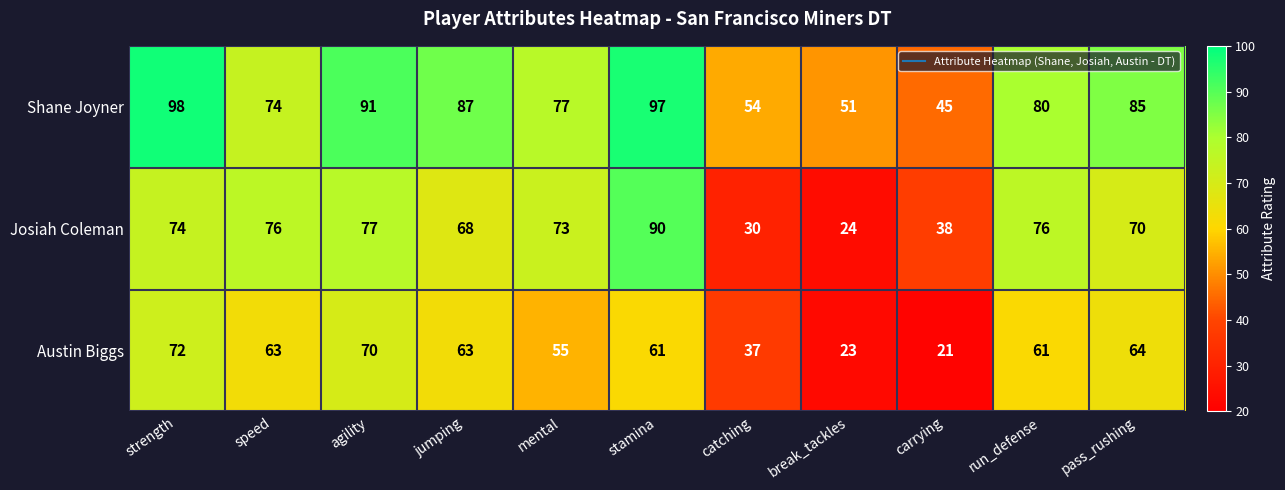

What is the sum of the Josiah Coleman values at jumping and speed?

144